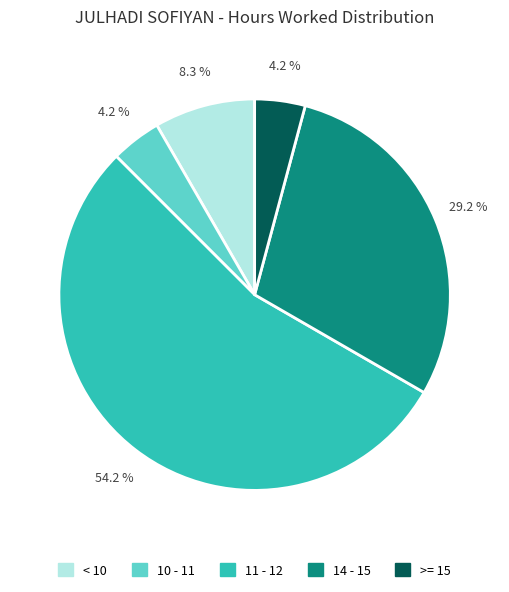

Which category has the biggest portion of the pie?

11 - 12